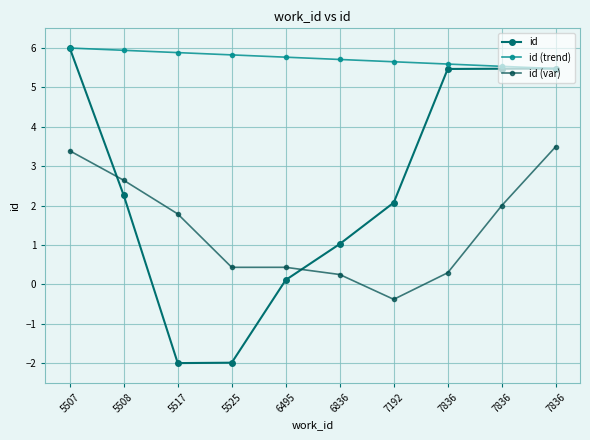

What are all the series names shown in the legend?

id, id (trend), id (var)